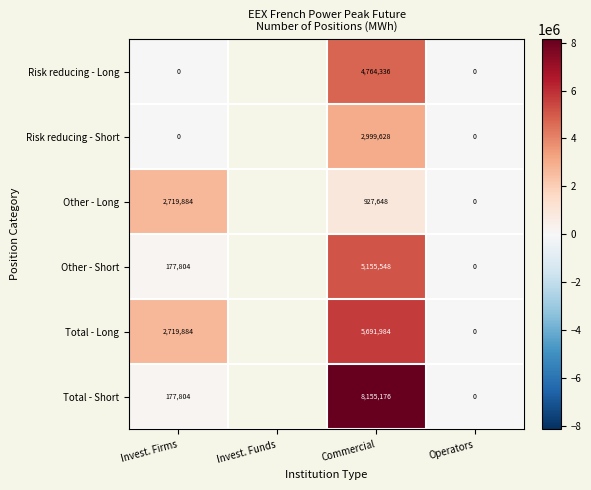

Is it true that Total - Short equals 8155176 at Commercial?

True